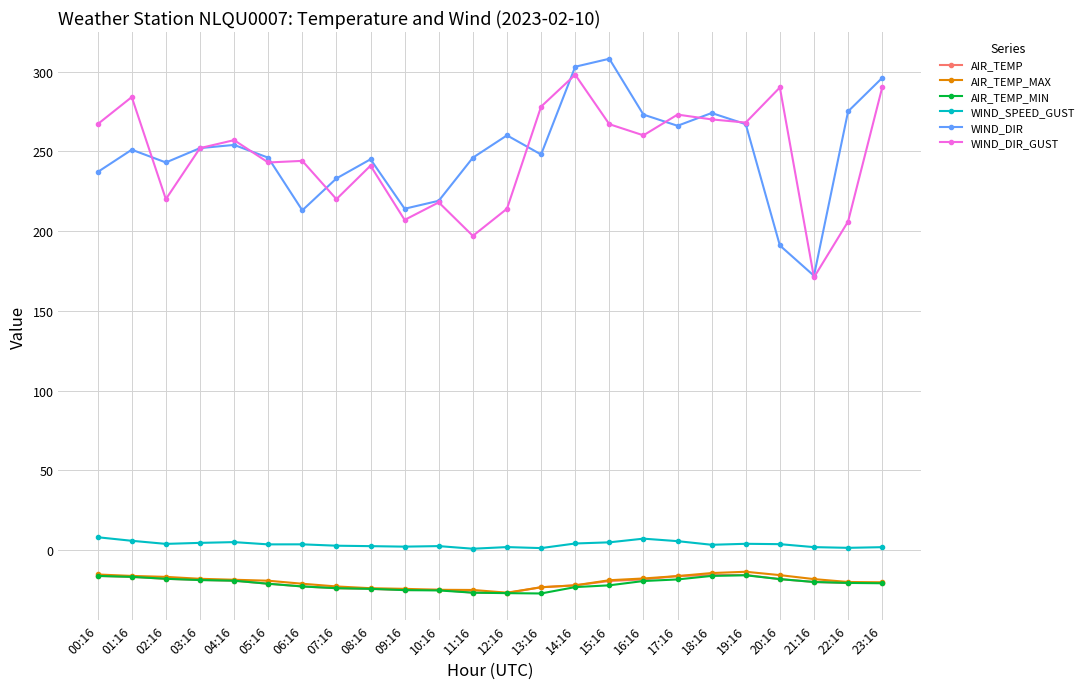

The WIND_SPEED_GUST series shows 2.8 at 07:16. True or false?

True